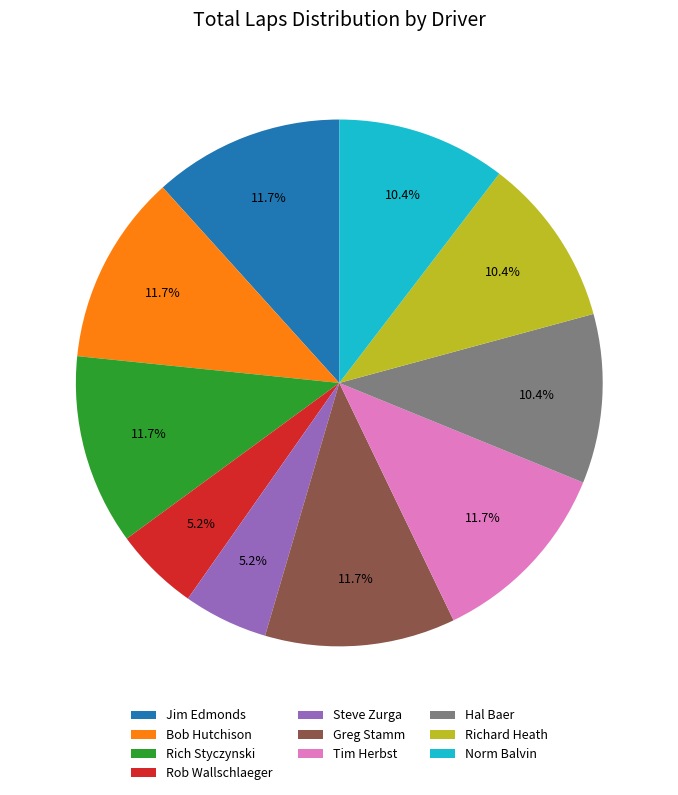

What is the ratio of the value at Richard Heath to the value at Steve Zurga?

2.0